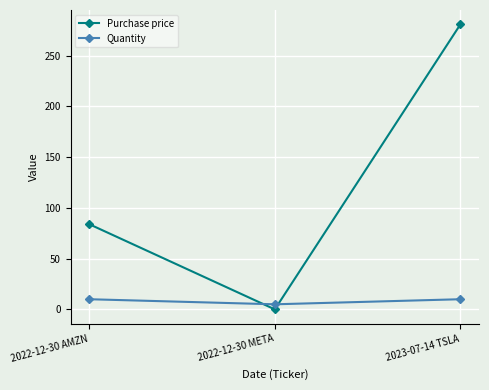

What is the spread (max minus min) of values at 2023-07-14 TSLA?

271